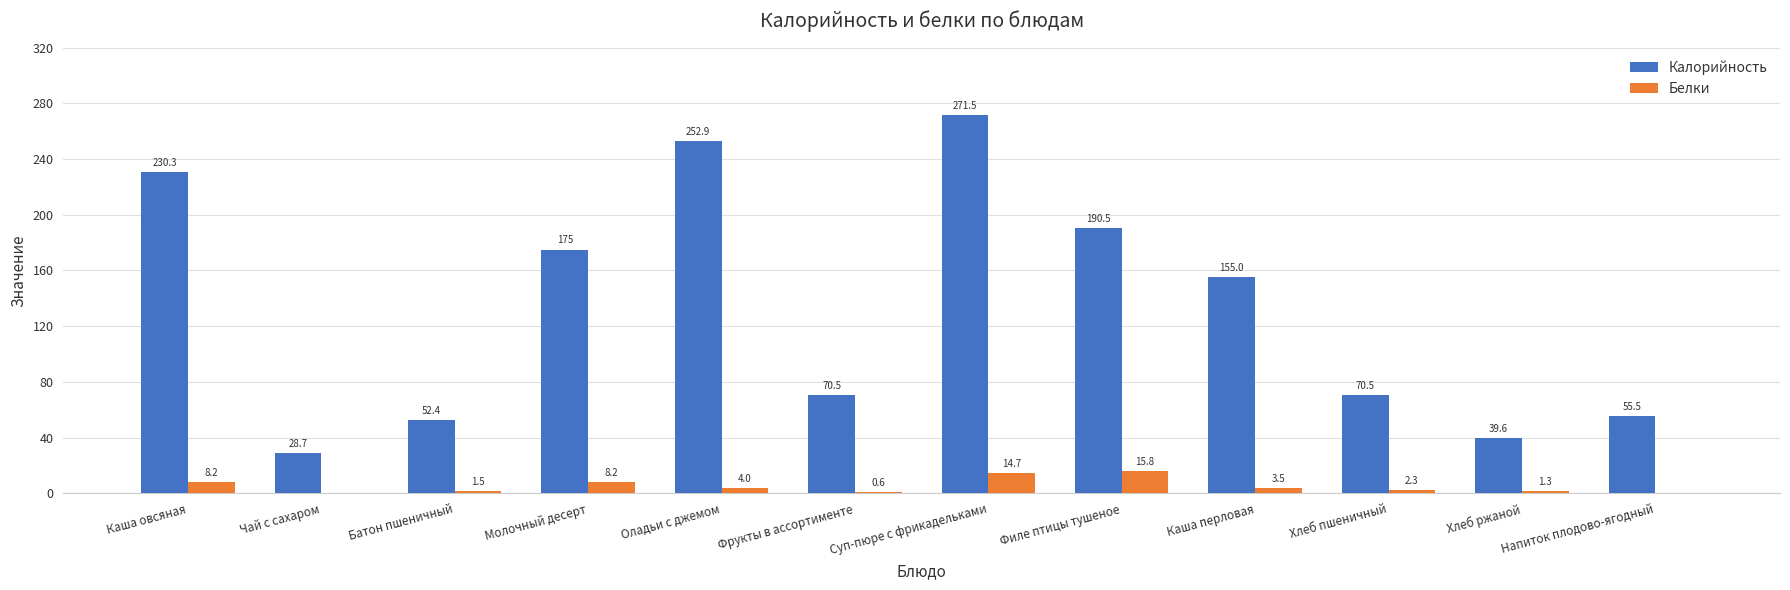

The Калорийность series shows 434.6 at Суп-пюре с фрикадельками. True or false?

False